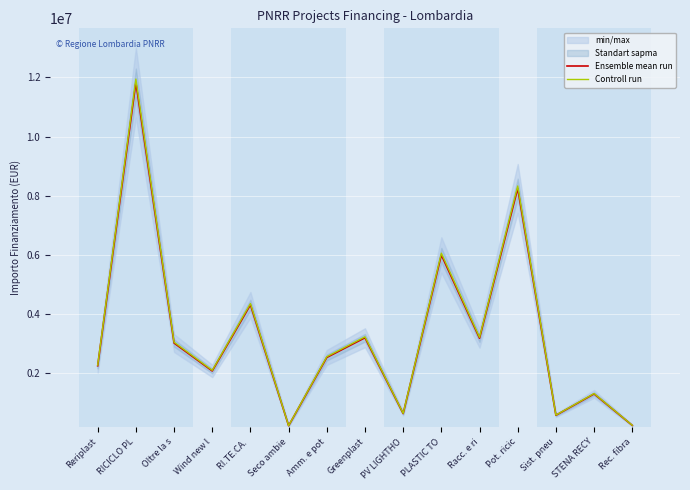

What is the spread (max minus min) of values at Oltre la s?

30233.6